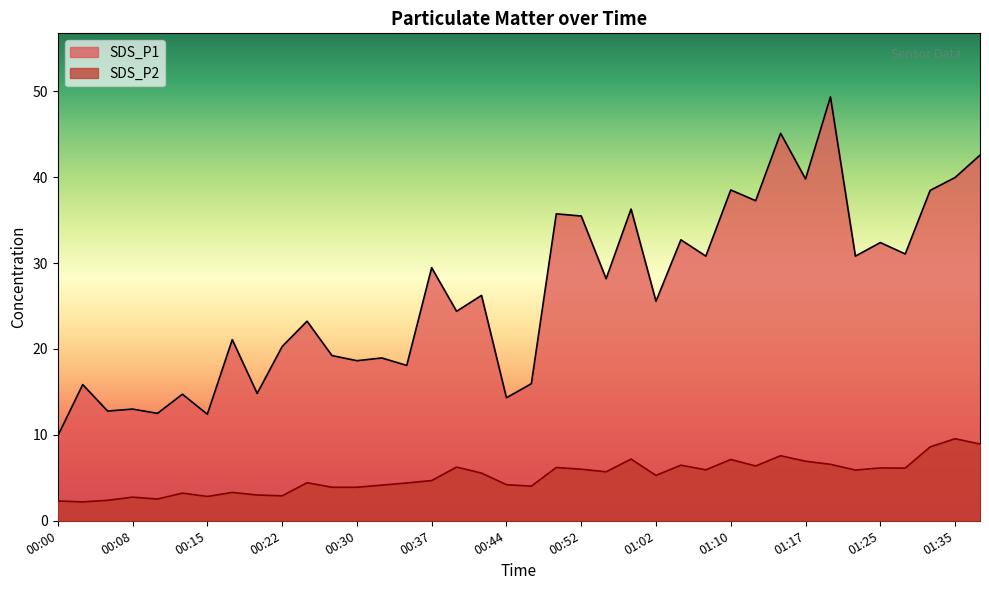

Reading left to right, transcribe all the data shown in this chart.

SDS_P1: 00:00=9.9	00:03=15.8	00:05=12.8	00:08=13.0	00:10=12.5	00:13=14.7	00:15=12.4	00:18=21.1	00:20=14.8	00:22=20.3	00:25=23.2	00:27=19.2	00:30=18.6	00:32=18.9	00:35=18.1	00:37=29.4	00:40=24.4	00:42=26.2	00:44=14.3	00:47=15.9	00:50=35.7	00:52=35.5	00:55=28.2	00:57=36.3	01:02=25.6	01:05=32.7	01:07=30.8	01:10=38.5	01:13=37.2	01:15=45.1	01:17=39.8	01:20=49.3	01:22=30.8	01:25=32.4	01:27=31.1	01:33=38.5	01:35=40.0	01:38=42.5
SDS_P2: 00:00=2.3	00:03=2.2	00:05=2.4	00:08=2.8	00:10=2.5	00:13=3.2	00:15=2.8	00:18=3.3	00:20=3.0	00:22=2.9	00:25=4.4	00:27=3.9	00:30=3.9	00:32=4.2	00:35=4.4	00:37=4.7	00:40=6.2	00:42=5.5	00:44=4.2	00:47=4.0	00:50=6.2	00:52=6.0	00:55=5.7	00:57=7.2	01:02=5.3	01:05=6.5	01:07=5.9	01:10=7.1	01:13=6.4	01:15=7.6	01:17=6.9	01:20=6.6	01:22=5.9	01:25=6.2	01:27=6.1	01:33=8.6	01:35=9.6	01:38=8.9